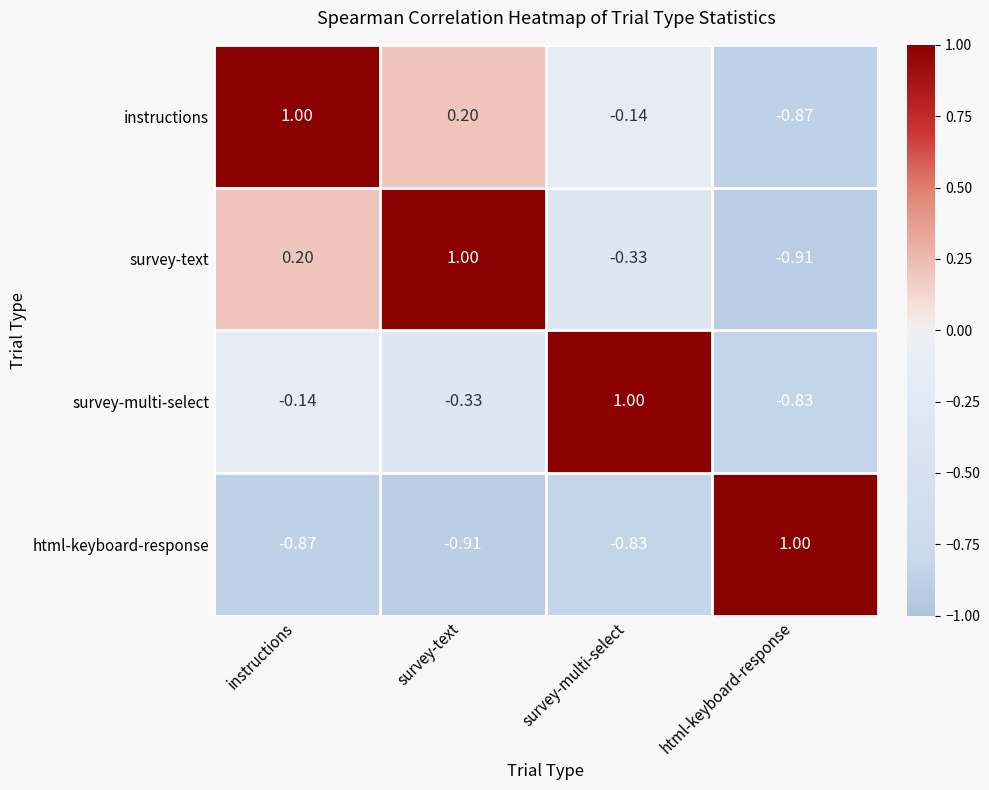

At which label does survey-multi-select reach its peak?

survey-multi-select